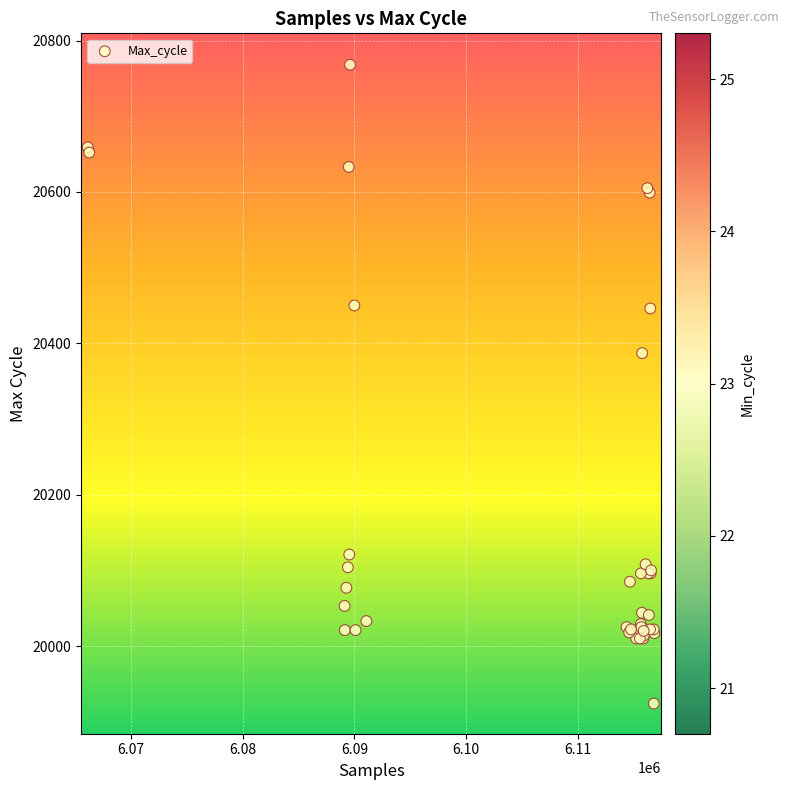

What Y value in the scatter plot is closest to 20346?

20387